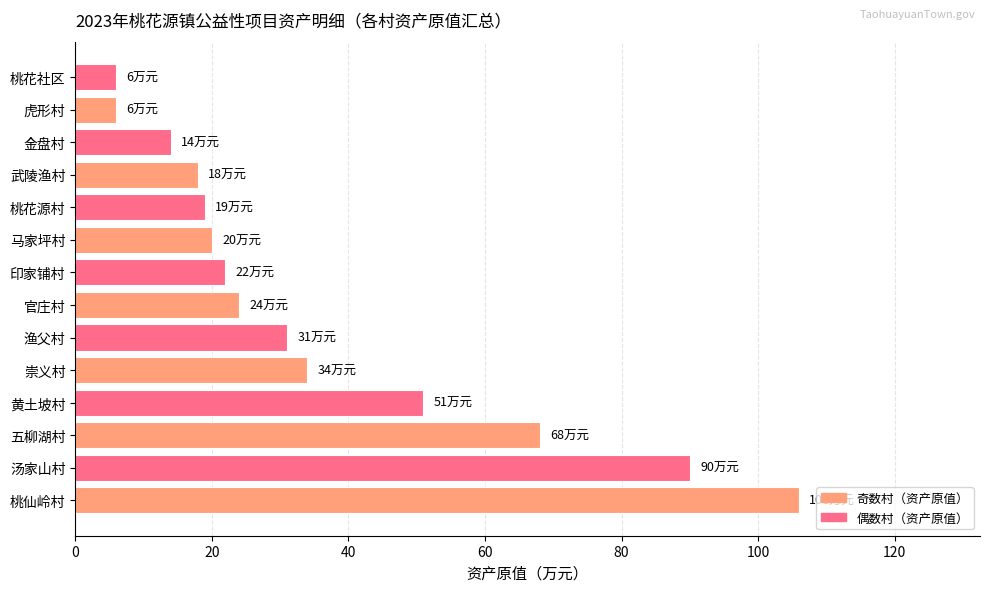

True or false: the data shows 6 at 马家坪村.

False